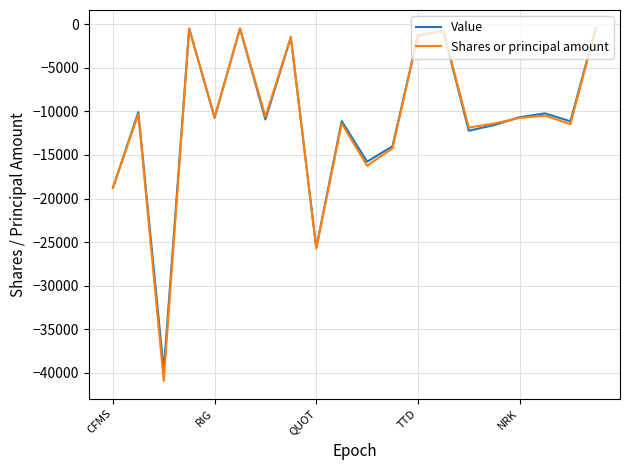

Which series has the largest range (max minus min)?

Shares or principal amount